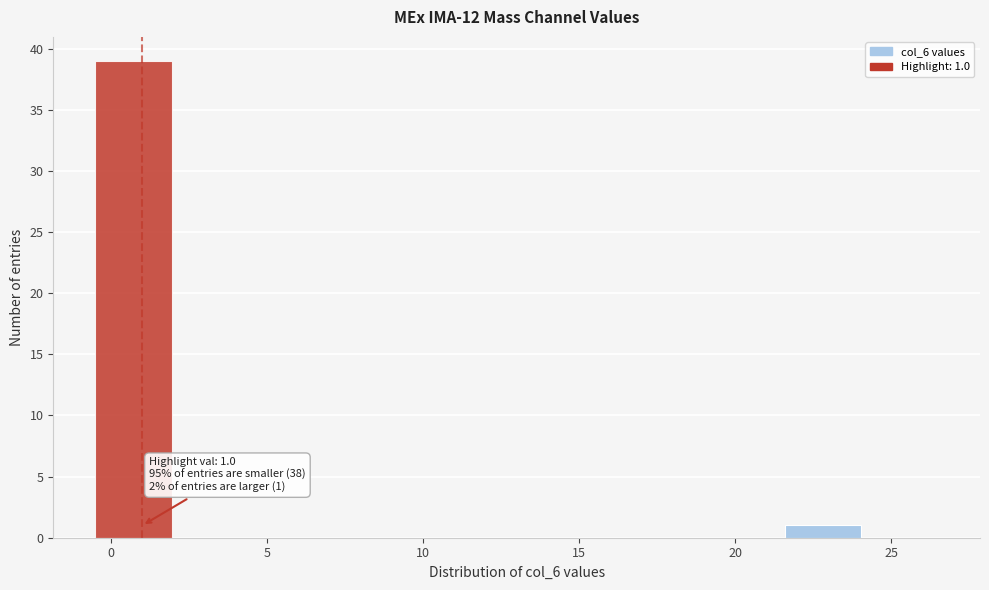

Over which range of the x-axis is the bar tallest?

-0.5 to 2.0